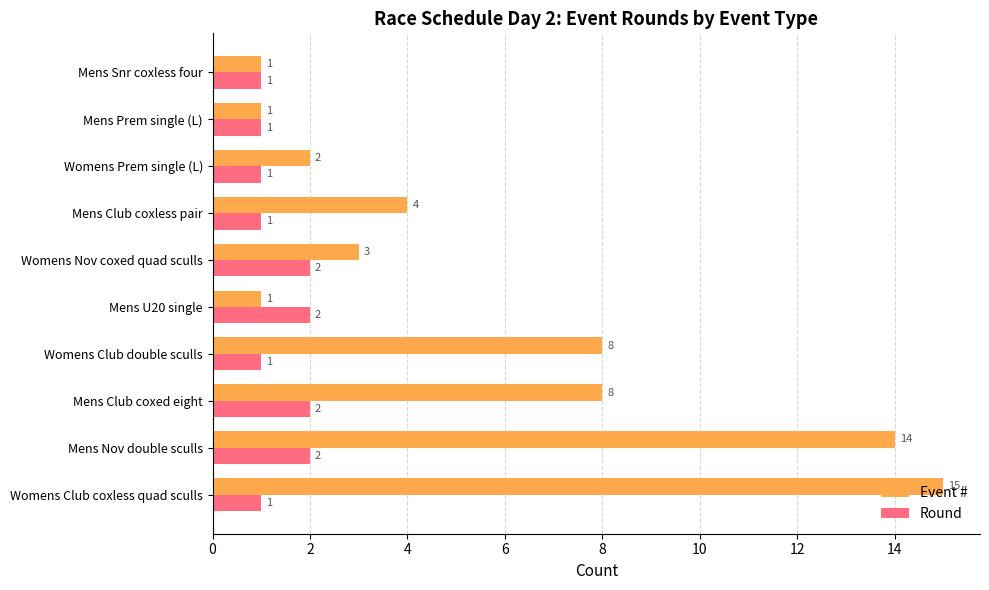

The Round series shows 1 at Womens Club double sculls. True or false?

True